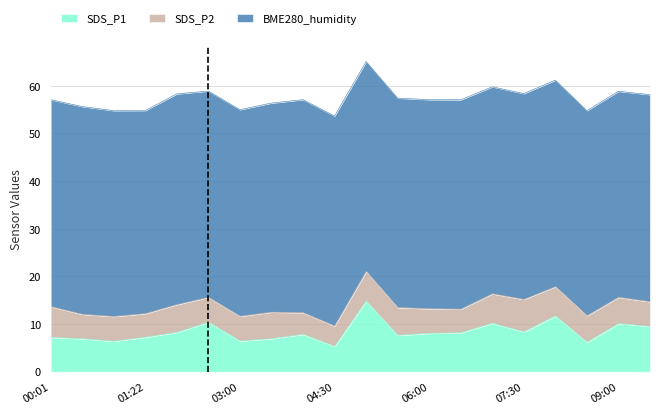

What position from the left is 09:00?

19